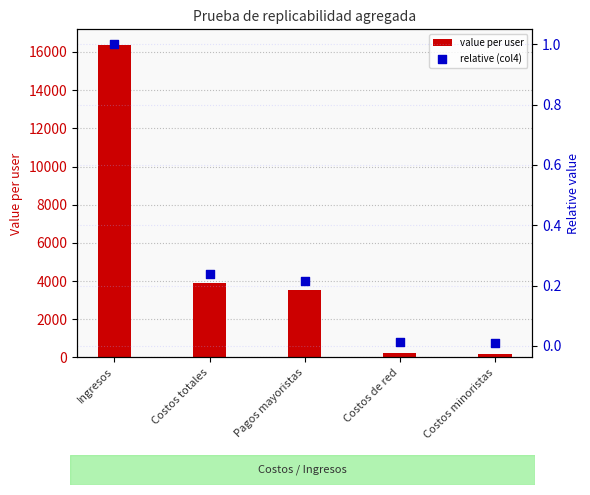

What is the total value across all series at Ingresos?

16368.0